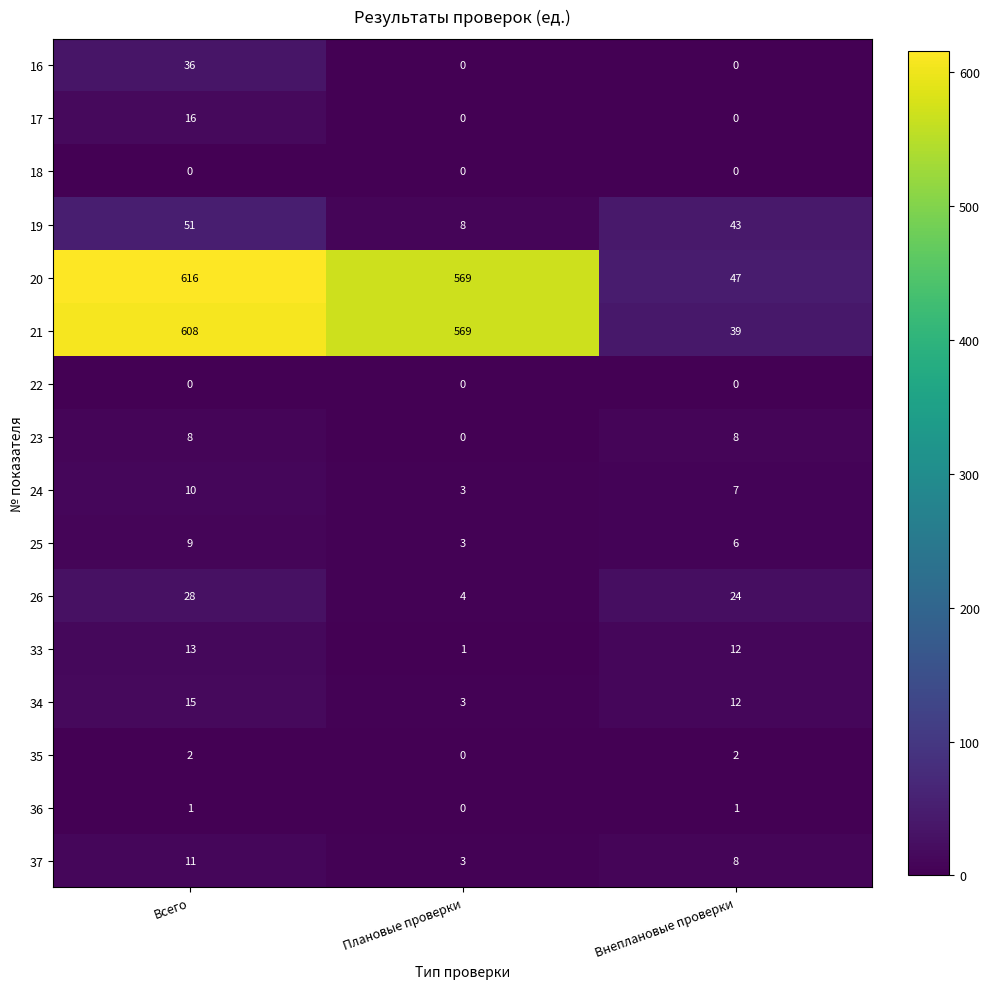

At how many categories does at least one series exceed 75?

2